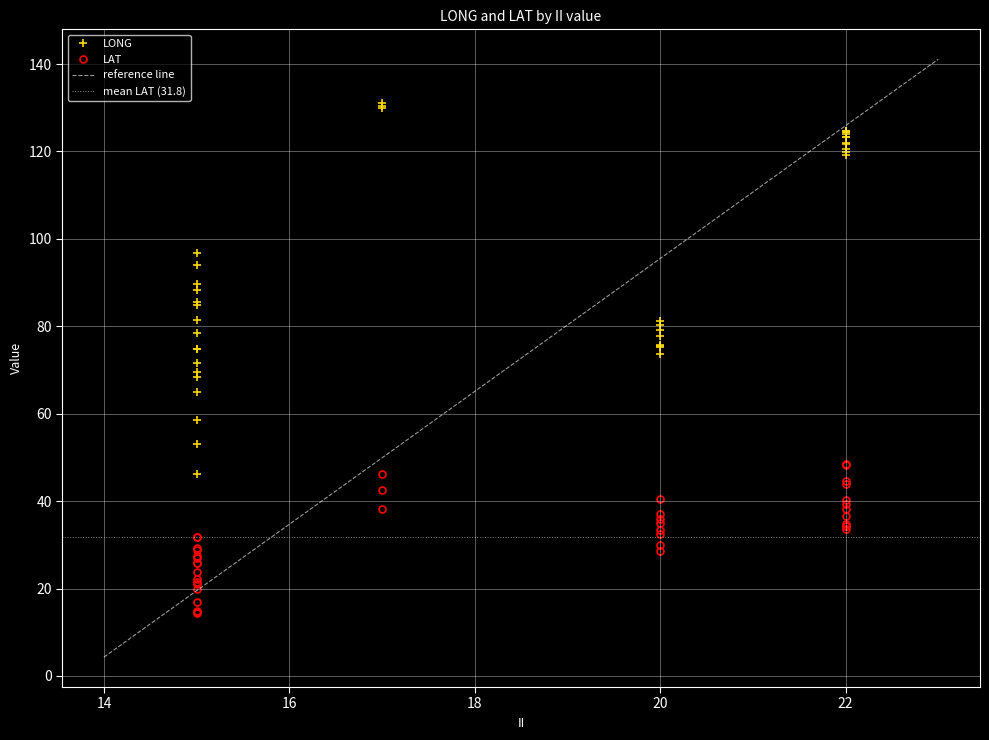

Between 35 and 11, which is larger?

35